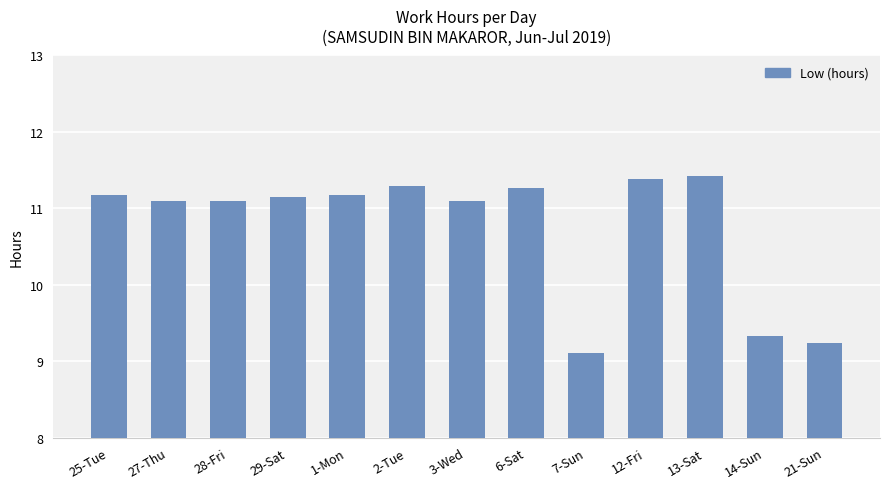

What is the ratio of the value at 25-Tue to the value at 6-Sat?

1.0